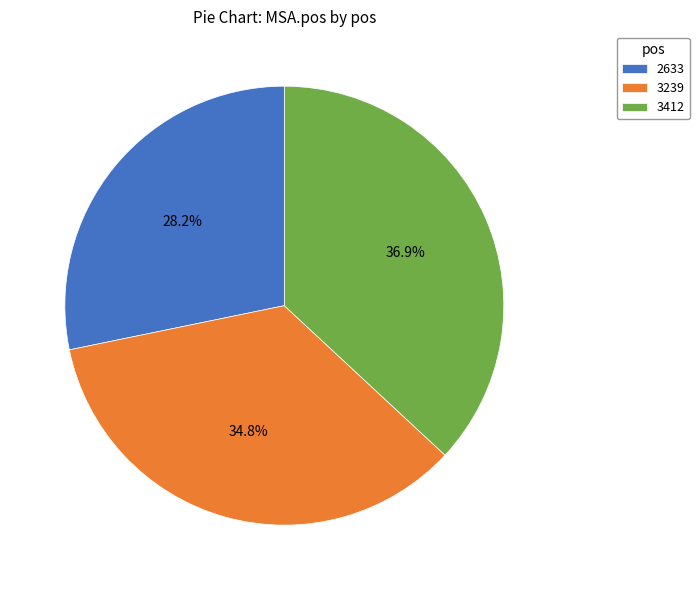

Combined, do 3412 and 3239 account for over 50%?

Yes